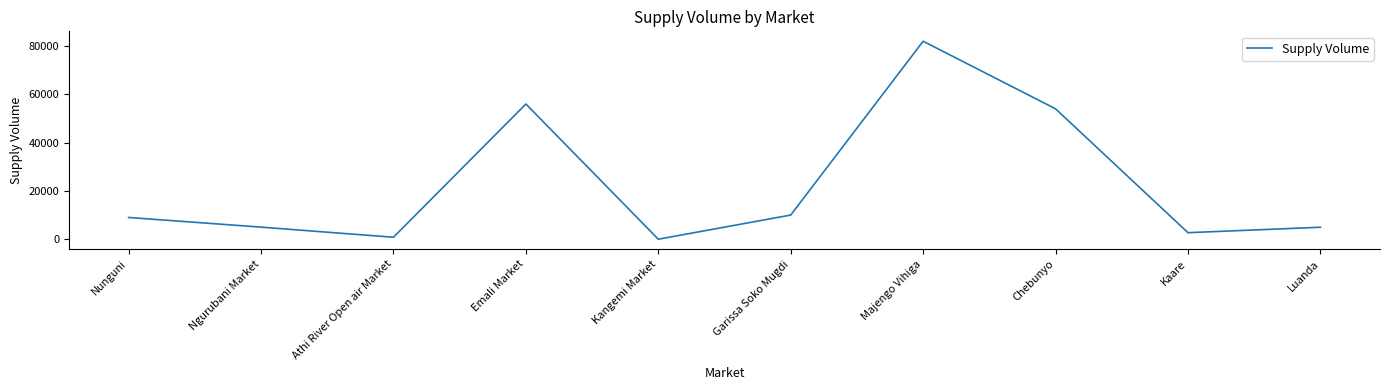

How many interior local peaks (higher than both neighbors) does the data have?

2